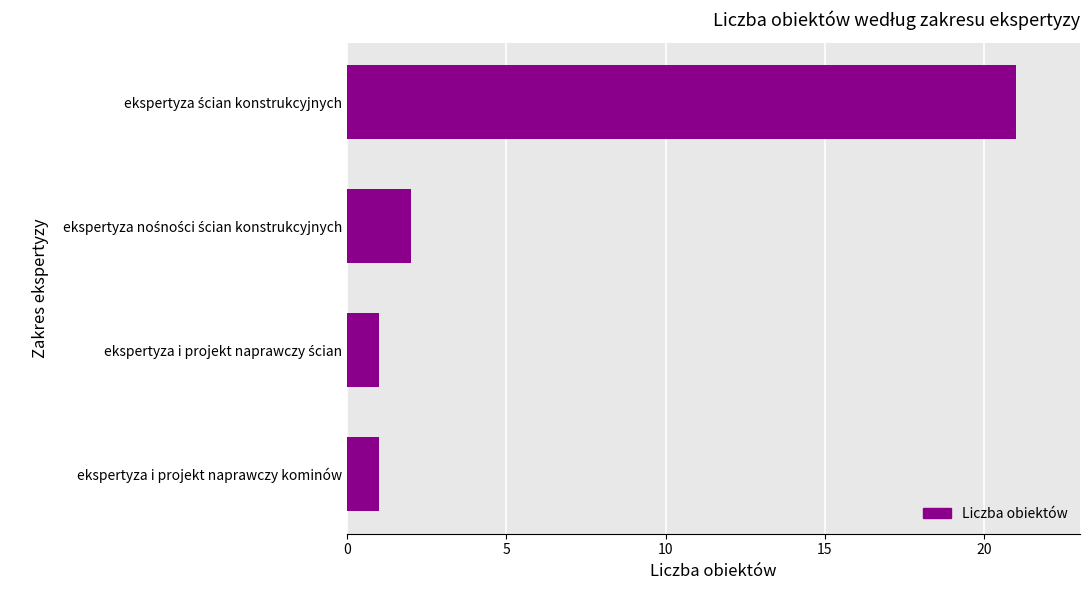

Reading bottom to top, list all the values displayed in this chart.

1	1	2	21